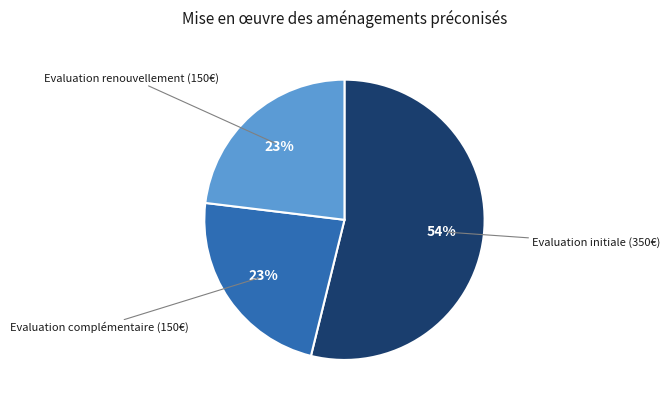

To the nearest percent, what is the average slice percentage?

33%